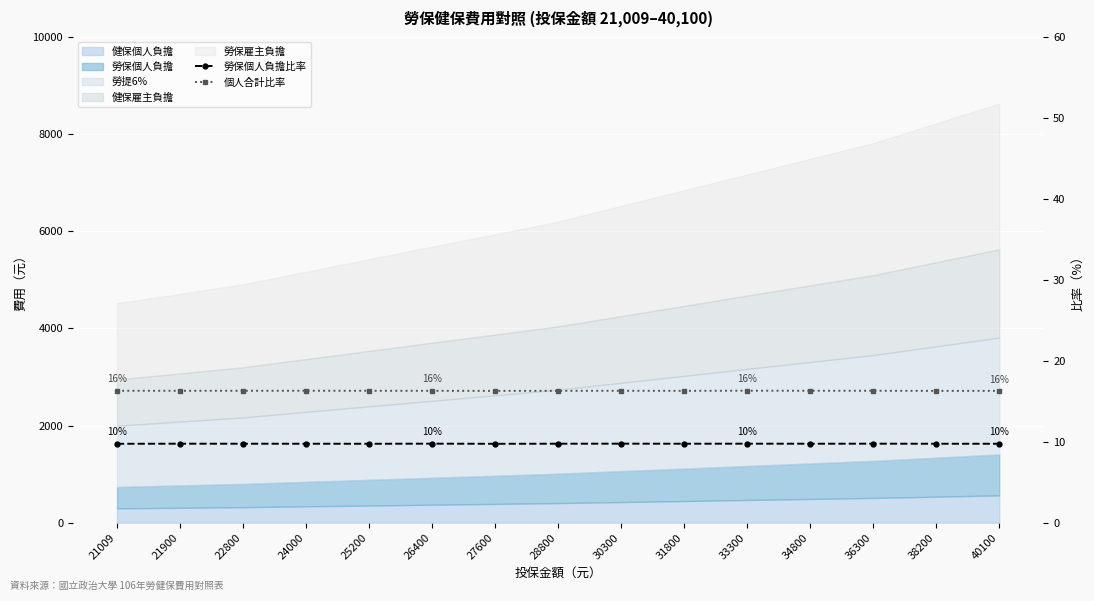

Reading right to left, extract all data points from this chart.

勞保個人負擔比率: 9.8	9.8	9.8	9.8	9.8	9.8	9.8	9.8	9.8	9.8	9.8	9.8	9.8	9.8	9.8
個人合計比率: 16.3	16.3	16.3	16.3	16.3	16.3	16.3	16.3	16.3	16.3	16.3	16.3	16.3	16.3	16.3